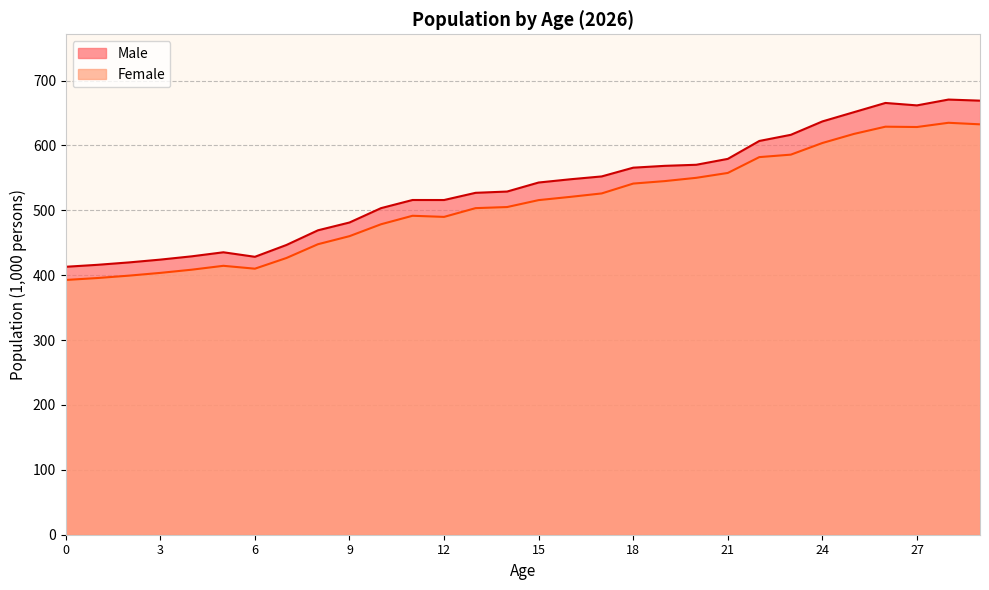

Reading left to right, what are all the values shown in this chart?

Male: 0=413.0	1=416.0	2=419.7	3=424.0	4=429.1	5=435.3	6=428.4	7=446.6	8=469.2	9=481.2	10=503.3	11=515.9	12=515.9	13=527.0	14=528.9	15=542.8	16=547.8	17=552.2	18=565.7	19=568.5	20=570.2	21=579.3	22=606.9	23=616.4	24=637.0	25=651.3	26=665.5	27=661.7	28=670.7	29=669.0
Female: 0=392.6	1=395.6	2=399.3	3=403.6	4=408.5	5=414.5	6=410.0	7=426.5	8=447.7	9=460.2	10=478.5	11=491.6	12=489.9	13=503.4	14=505.0	15=515.7	16=520.7	17=526.0	18=541.2	19=545.0	20=550.1	21=557.6	22=582.0	23=585.8	24=603.7	25=617.7	26=628.9	27=628.4	28=634.9	29=632.5